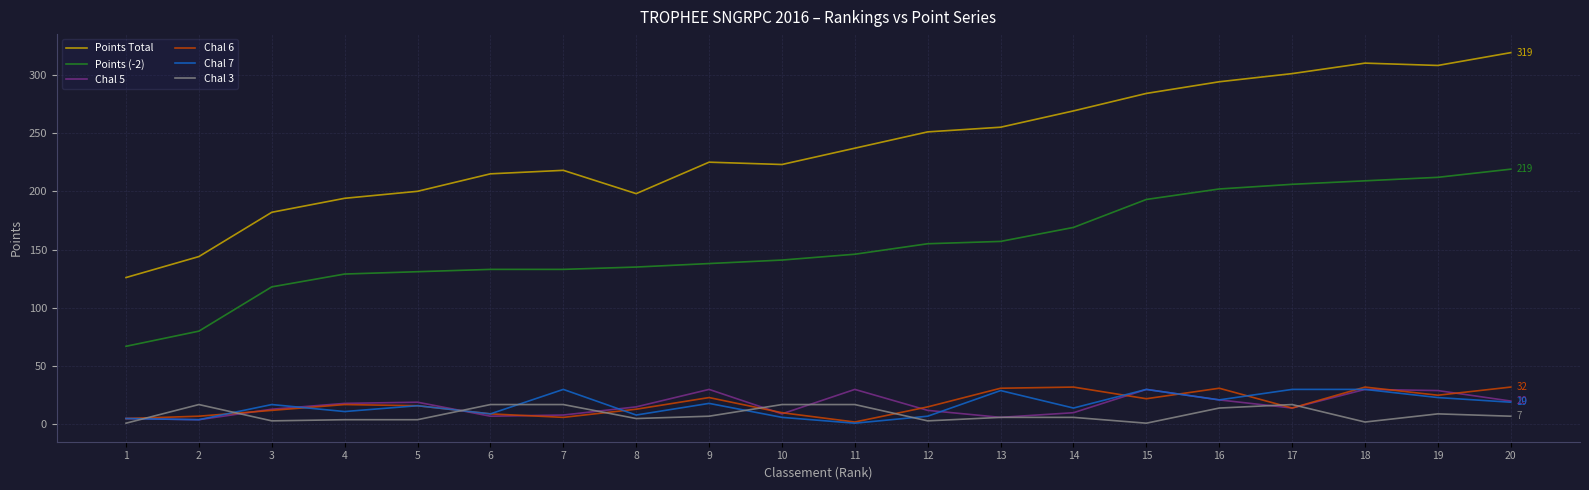

What are all the series names shown in the legend?

Points Total, Points (-2), Chal 5, Chal 6, Chal 7, Chal 3